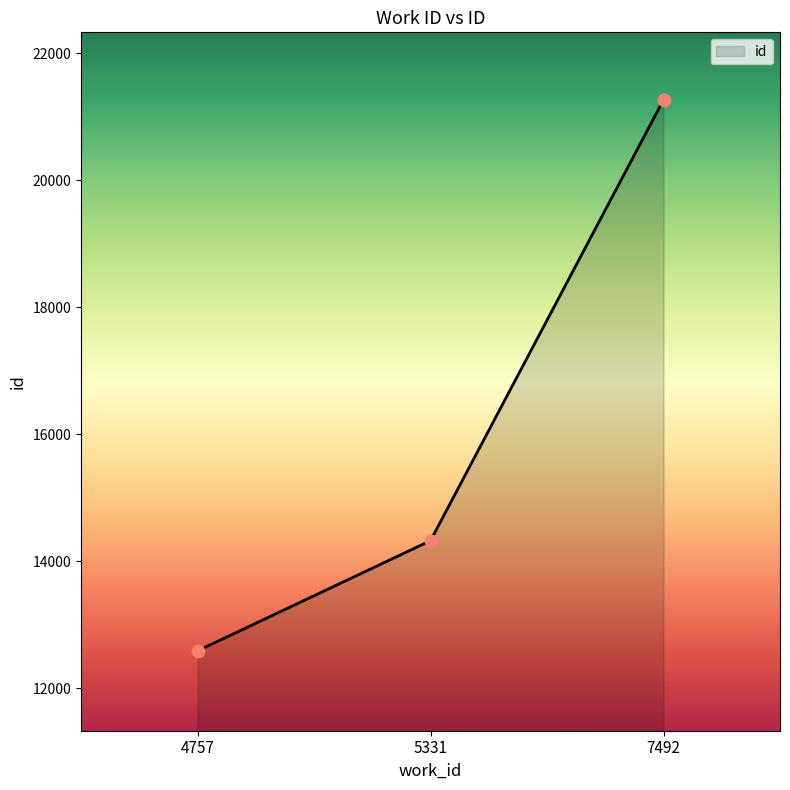

What is the change in value from 5331 to 7492?

+6947